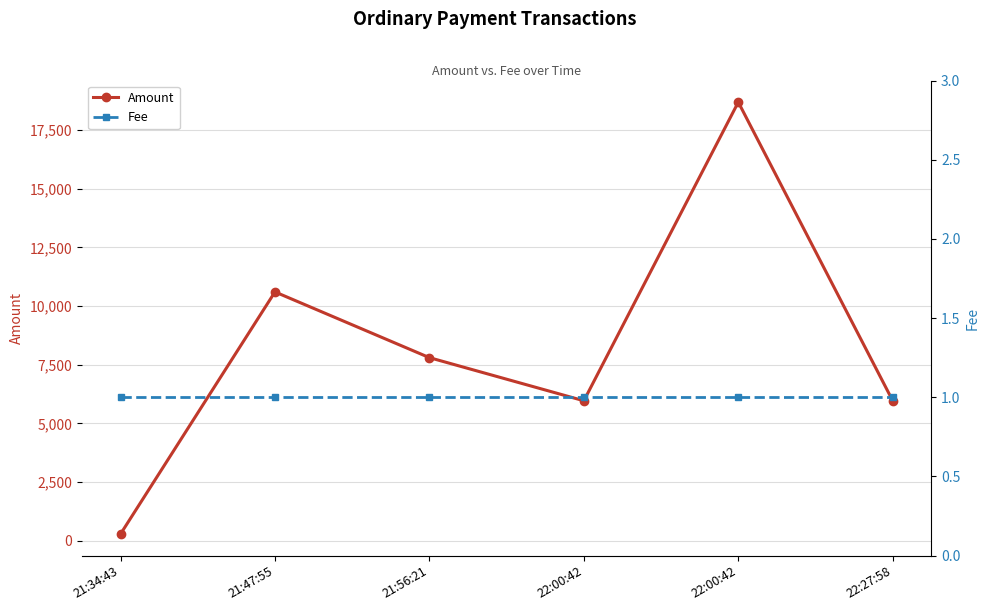

At which label does Amount first exceed 7800?

21:47:55